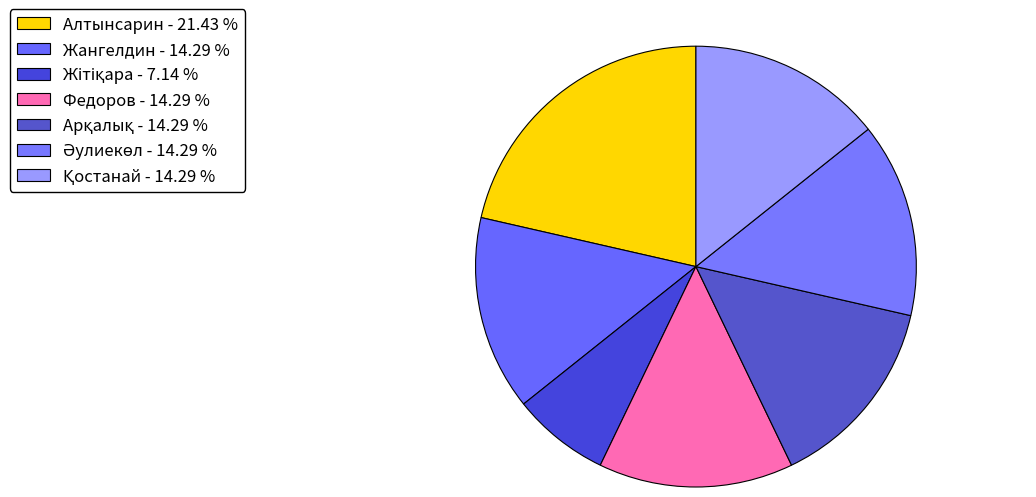

What is the ratio of the value at Әулиекөл to the value at Қостанай?

1.0